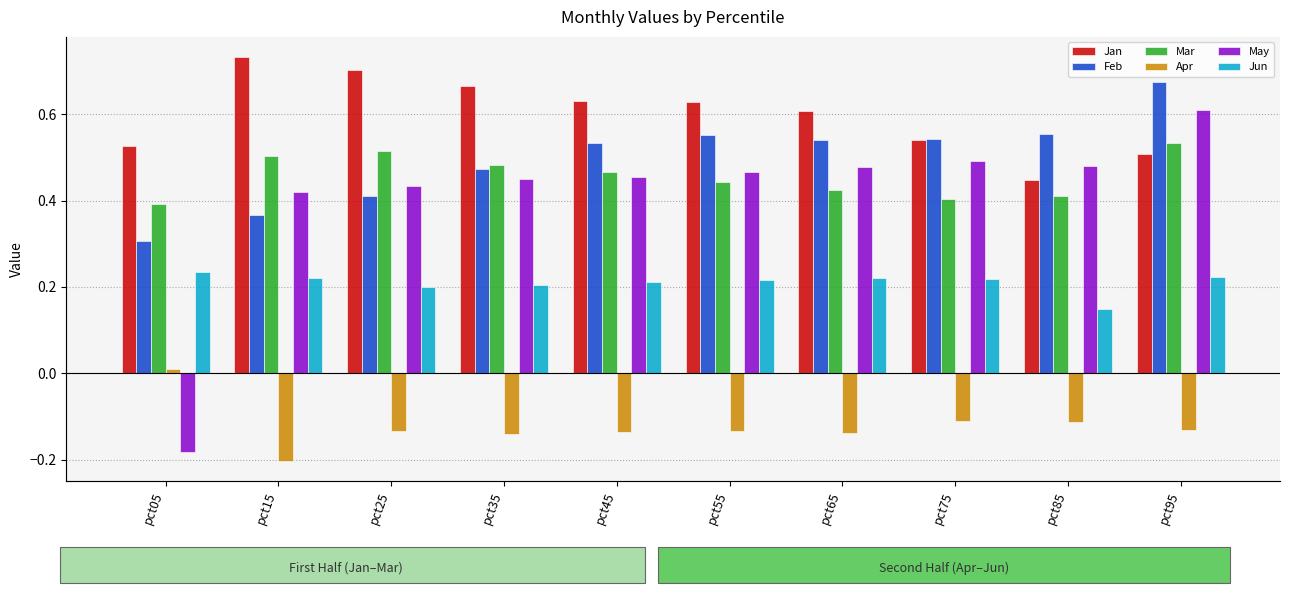

At pct65, list the series in order from smallest to largest.

Apr, Jun, Mar, May, Feb, Jan